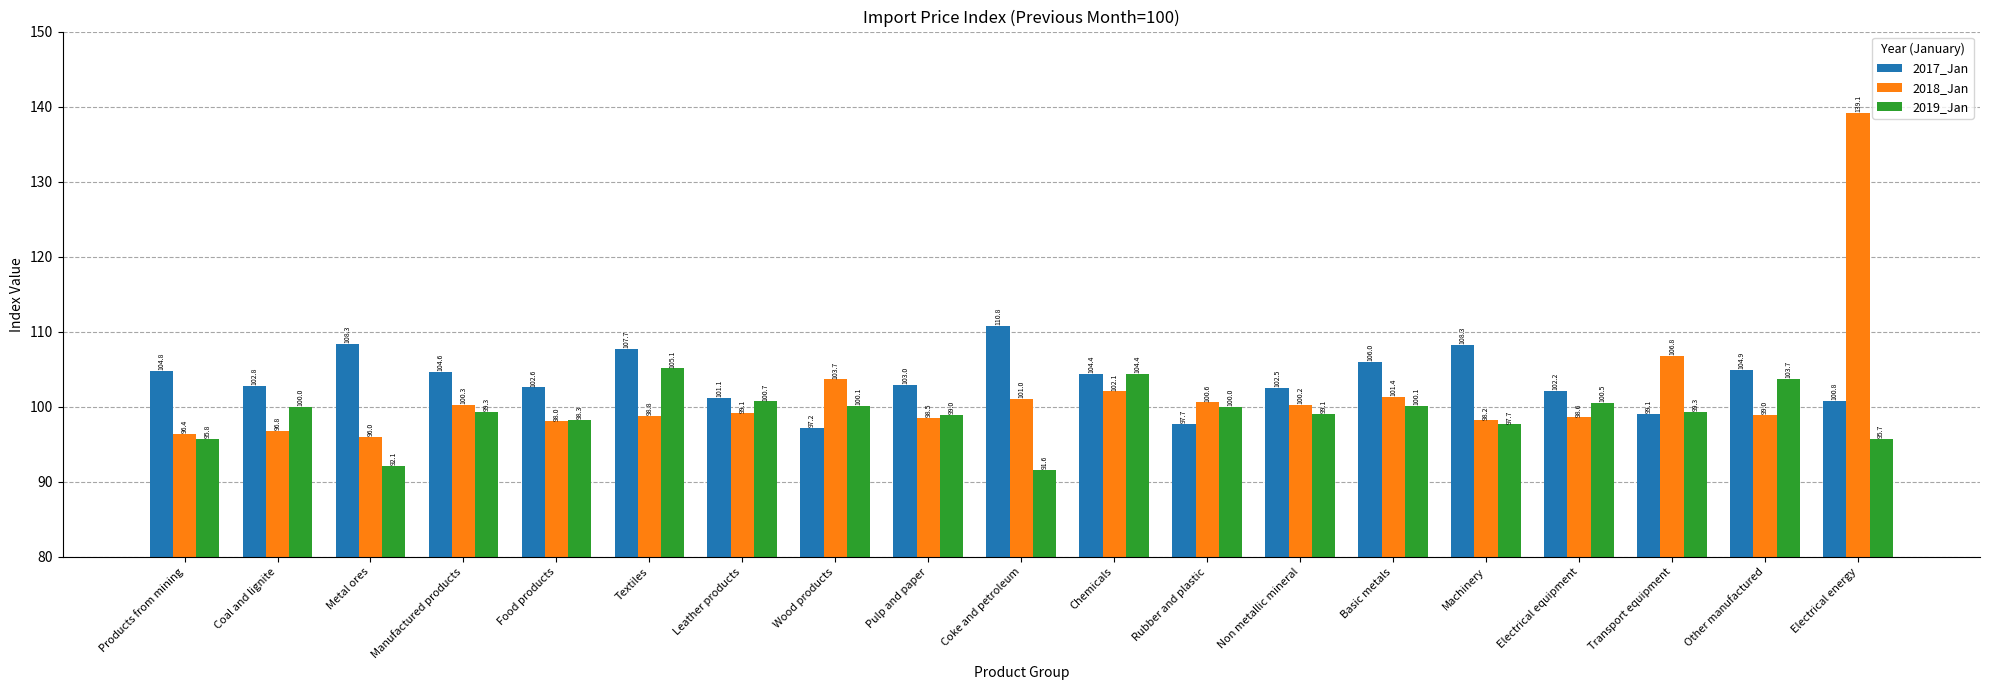

Where is 2017_Jan nearest to the value 103?

Pulp and paper